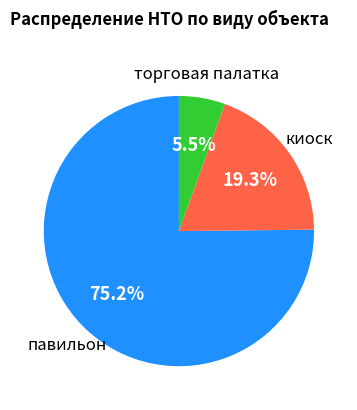

Is there any slice that represents more than half of the pie?

Yes